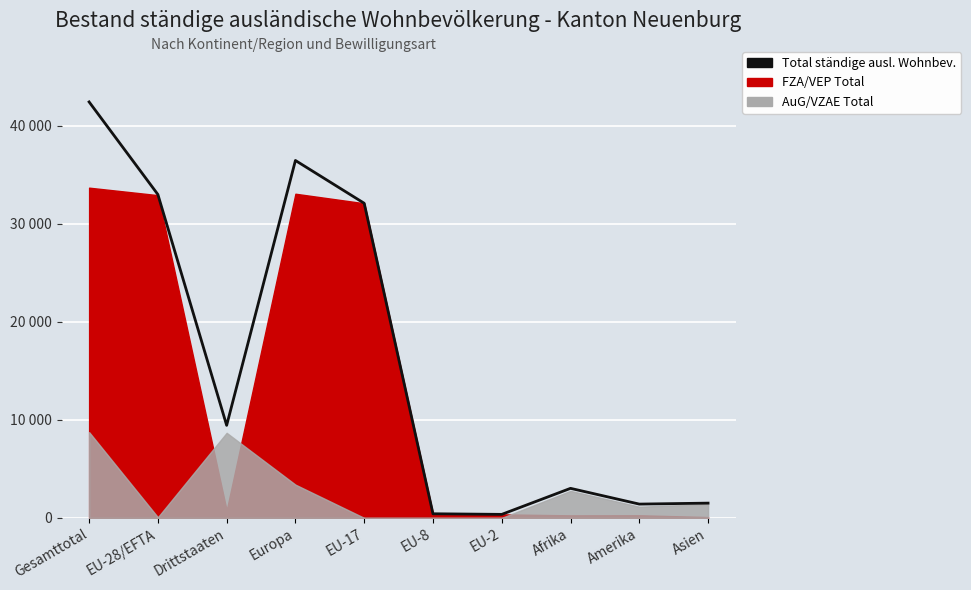

At which category does the chart reach its peak across all series?

Gesamttotal